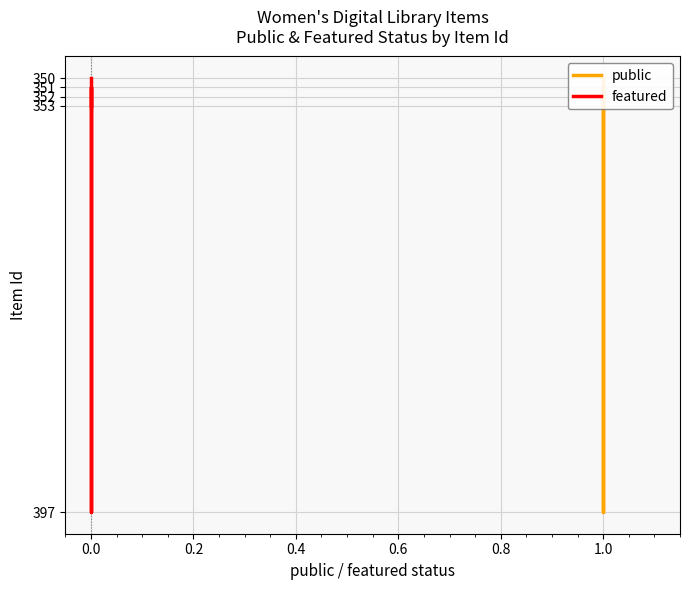

The value of public at 1.0 is 611. True or false?

False